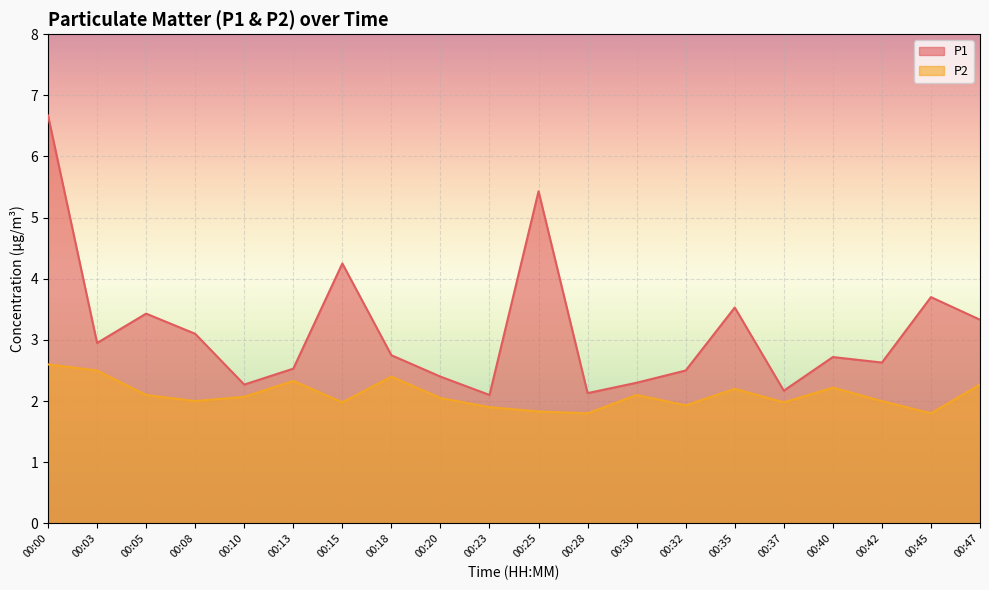

What is the sum of all P1 values?

62.9